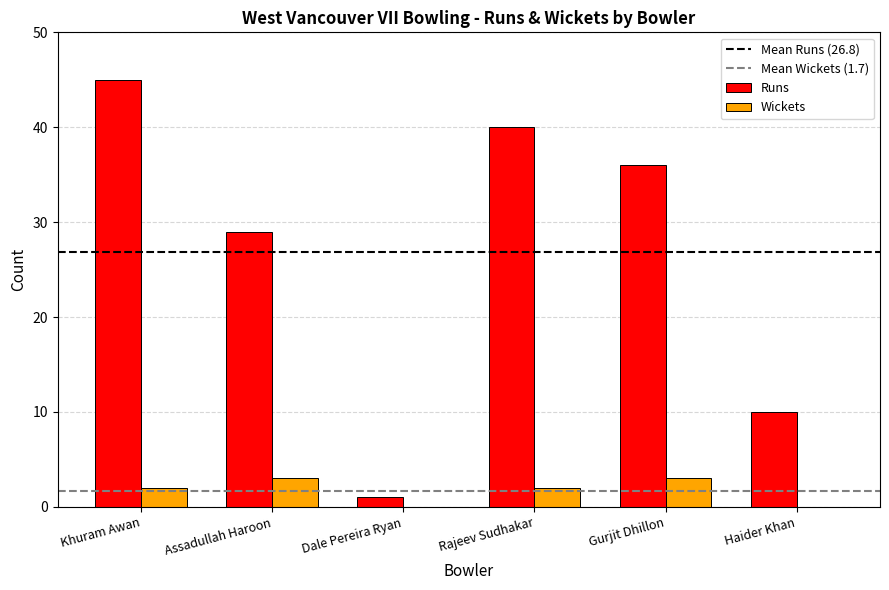

Which series changed the most between Rajeev Sudhakar and Haider Khan?

Runs